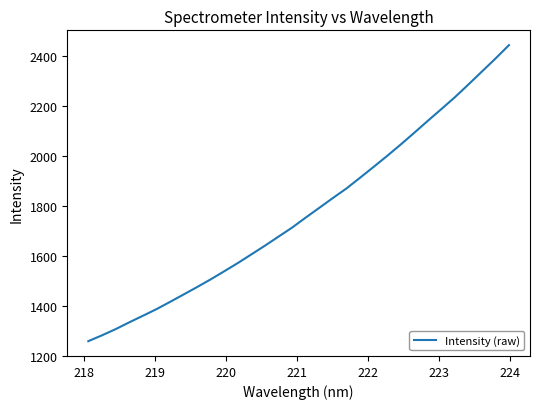

What is the smallest value displayed?

1259.2